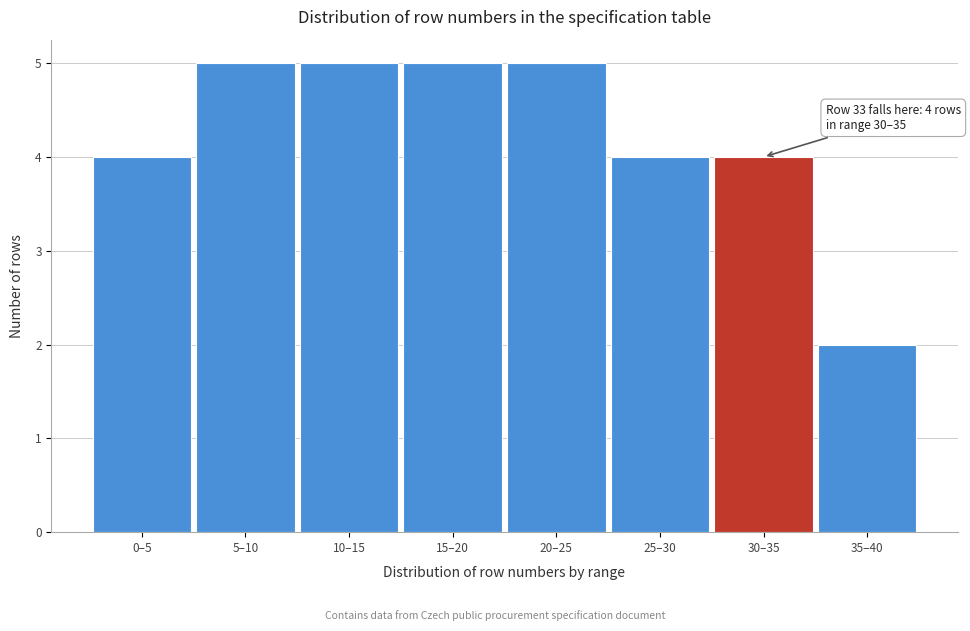

Reading left to right, what are all the values shown in this chart?

4	5	5	5	5	4	4	2